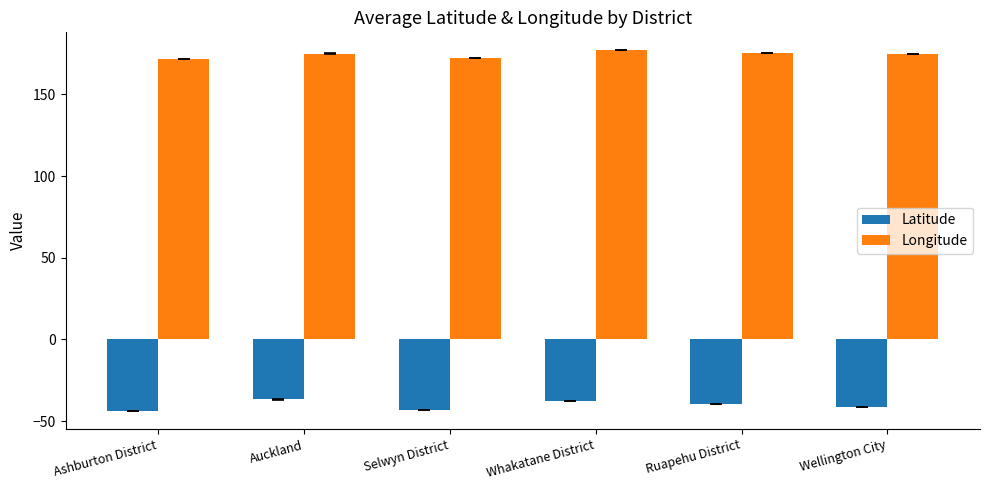

Is the value of Longitude at Wellington City greater than the value of Latitude at Ashburton District?

Yes